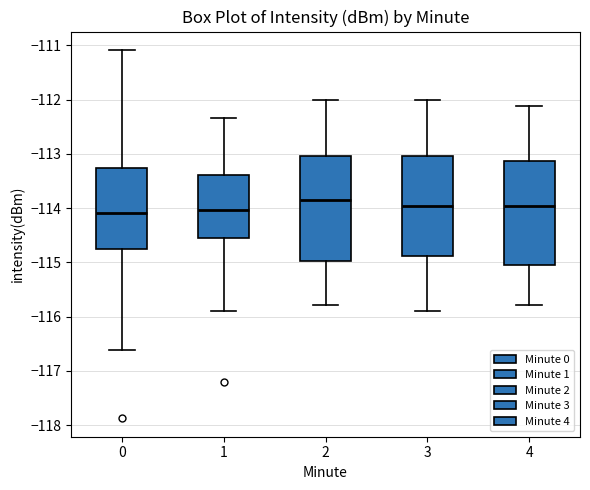

Where does the upper whisker of the box at x = 3 end on the y-axis? The values are not printed on the chart, so give them approximately, as read against the axis.

-112.0